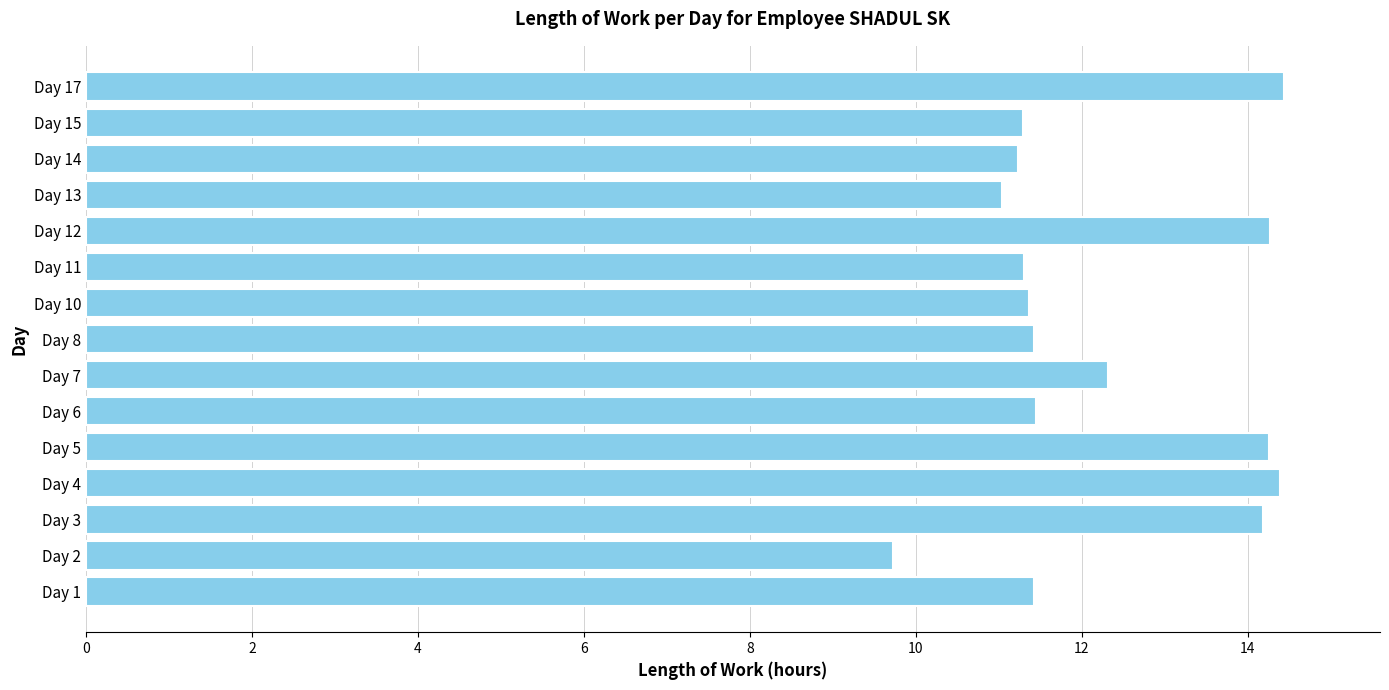

What is the ratio of the value at Day 6 to the value at Day 4?

0.8